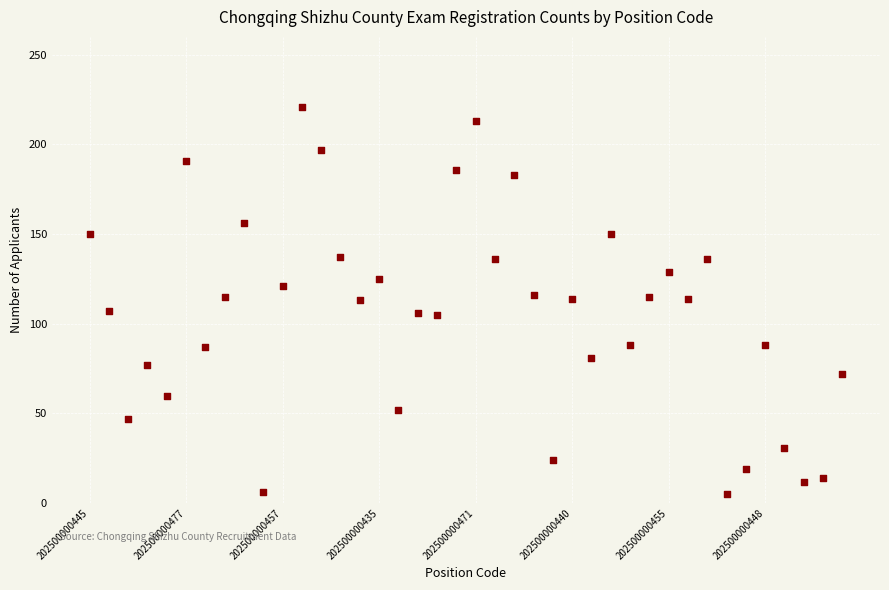

What is the range of Y values (max minus min)?

216